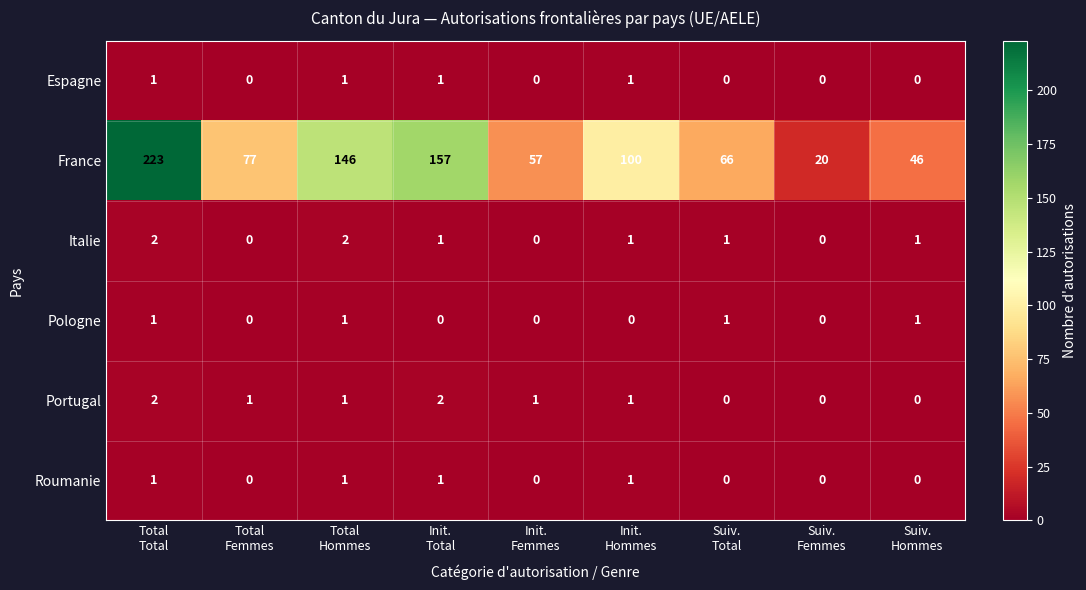

What is the maximum value shown in the chart?

223